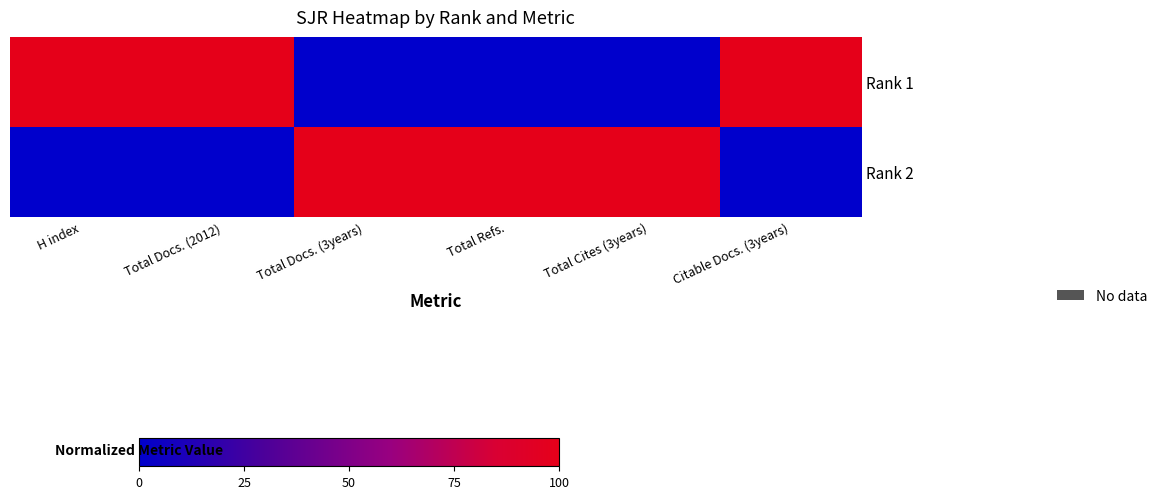

At H index, list the series in order from largest to smallest.

Rank 1, Rank 2